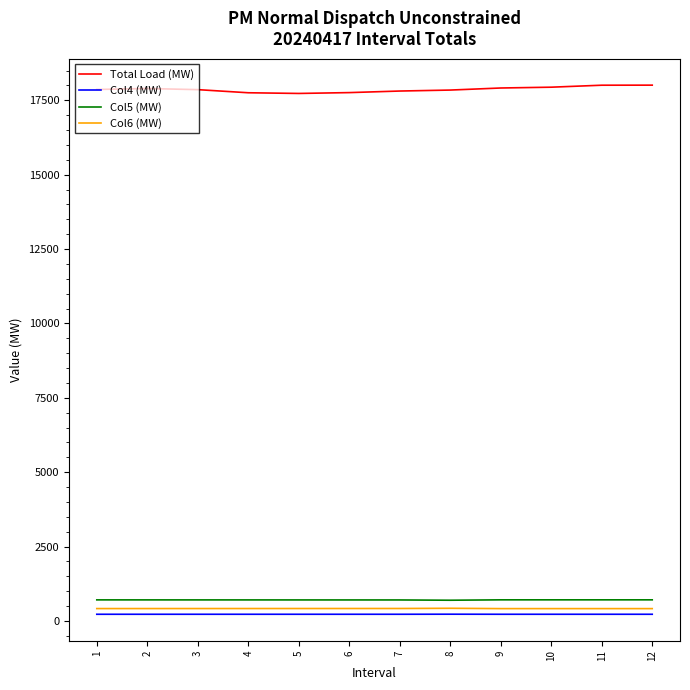

True or false: Col6 (MW) and Col5 (MW) intersect in this chart.

False